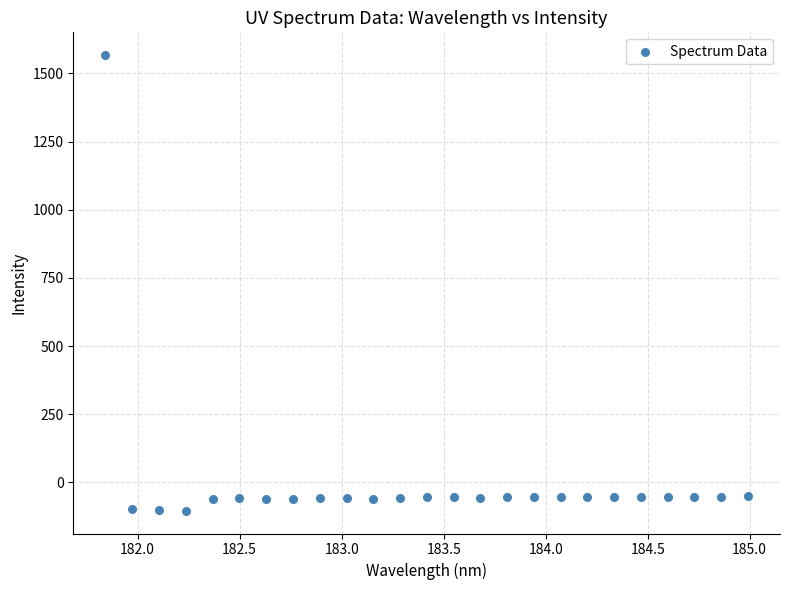

What is the range of X values (max minus min)?

3.1